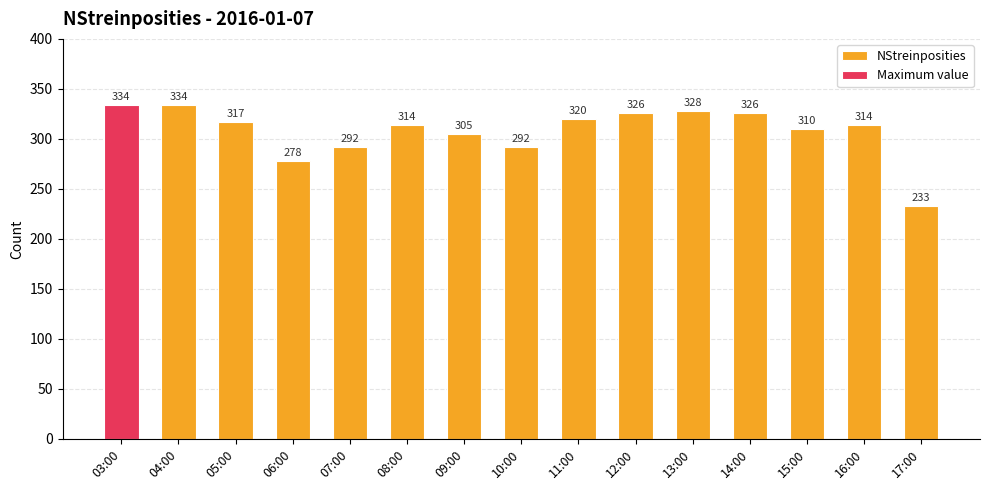

What is the ratio of the value at 05:00 to the value at 17:00?

1.4